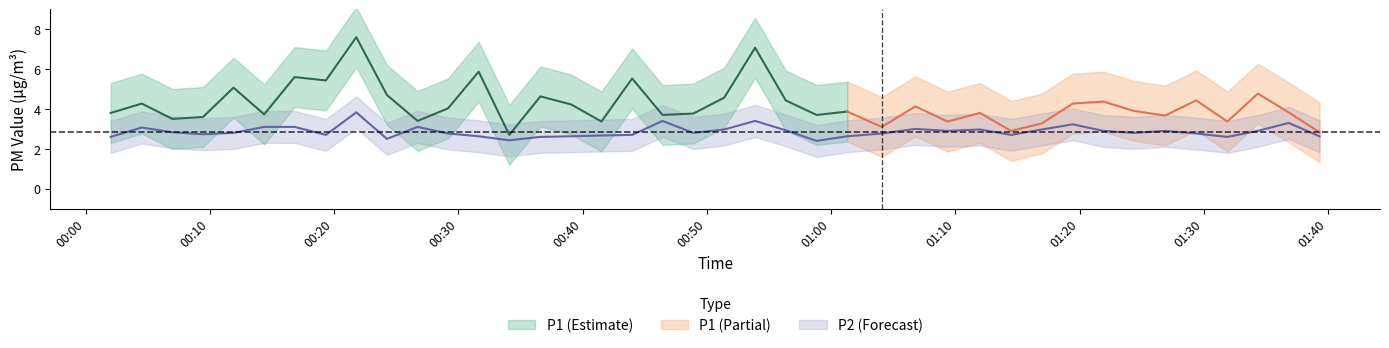

What is the sum of all values?

114.7